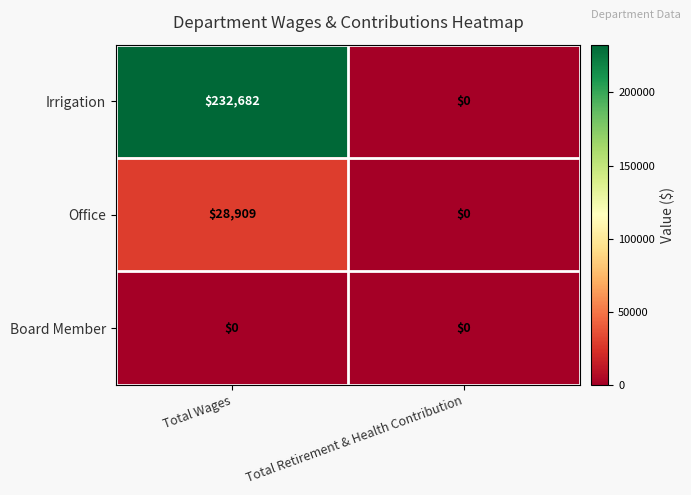

List the series in order of their peak value, highest first.

Irrigation, Office, Board Member